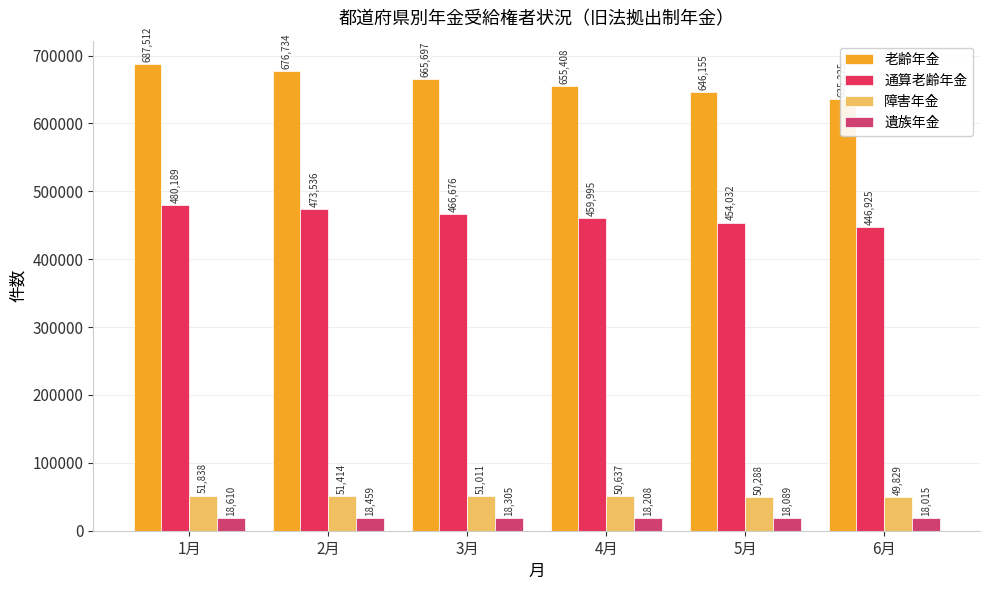

What is the difference between the highest and lowest values at 4月?

637200